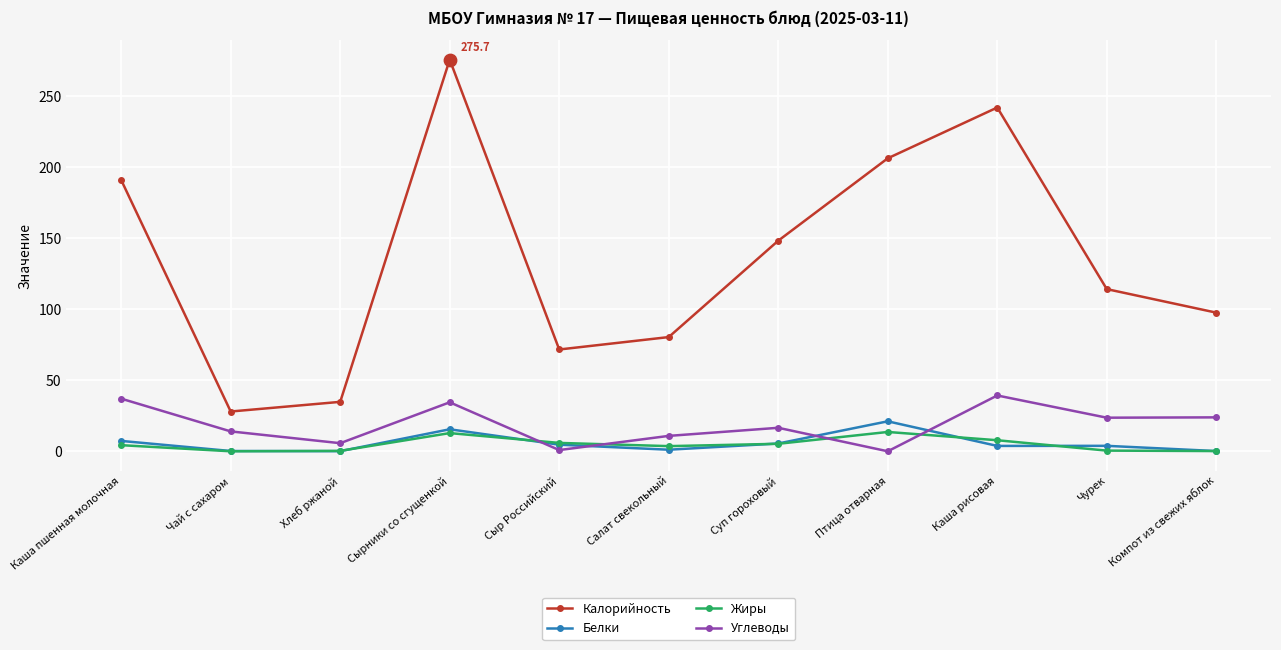

Which series has the largest range (max minus min)?

Калорийность